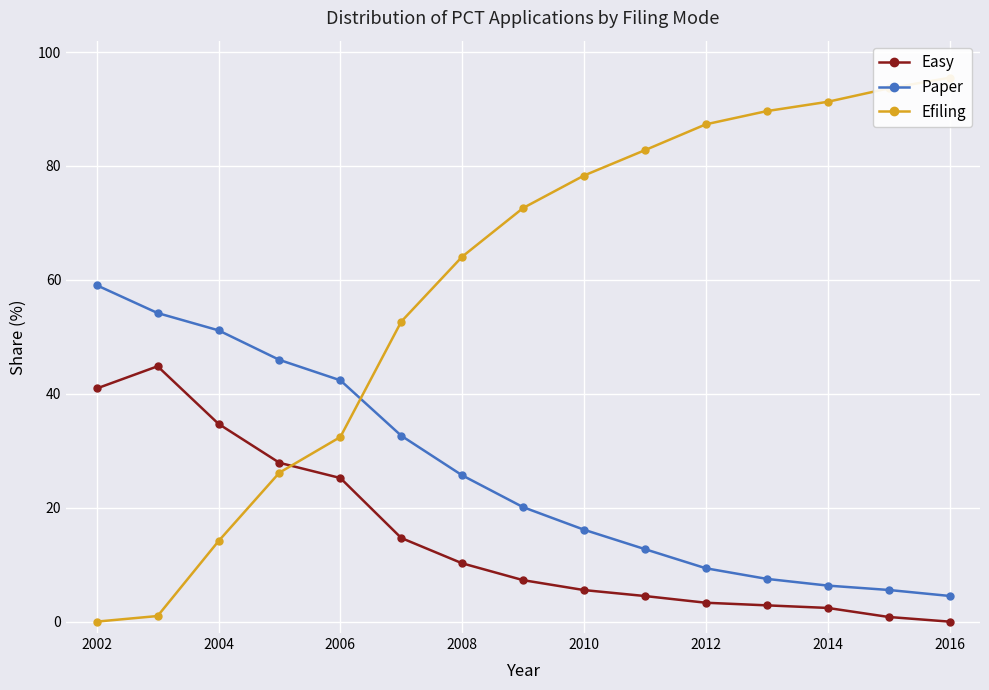

True or false: Efiling has more than 0 interior local peaks.

False